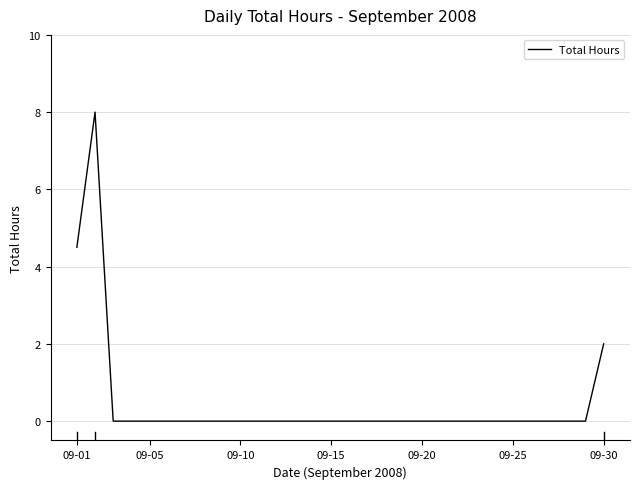

What is the greatest value displayed?

8.0